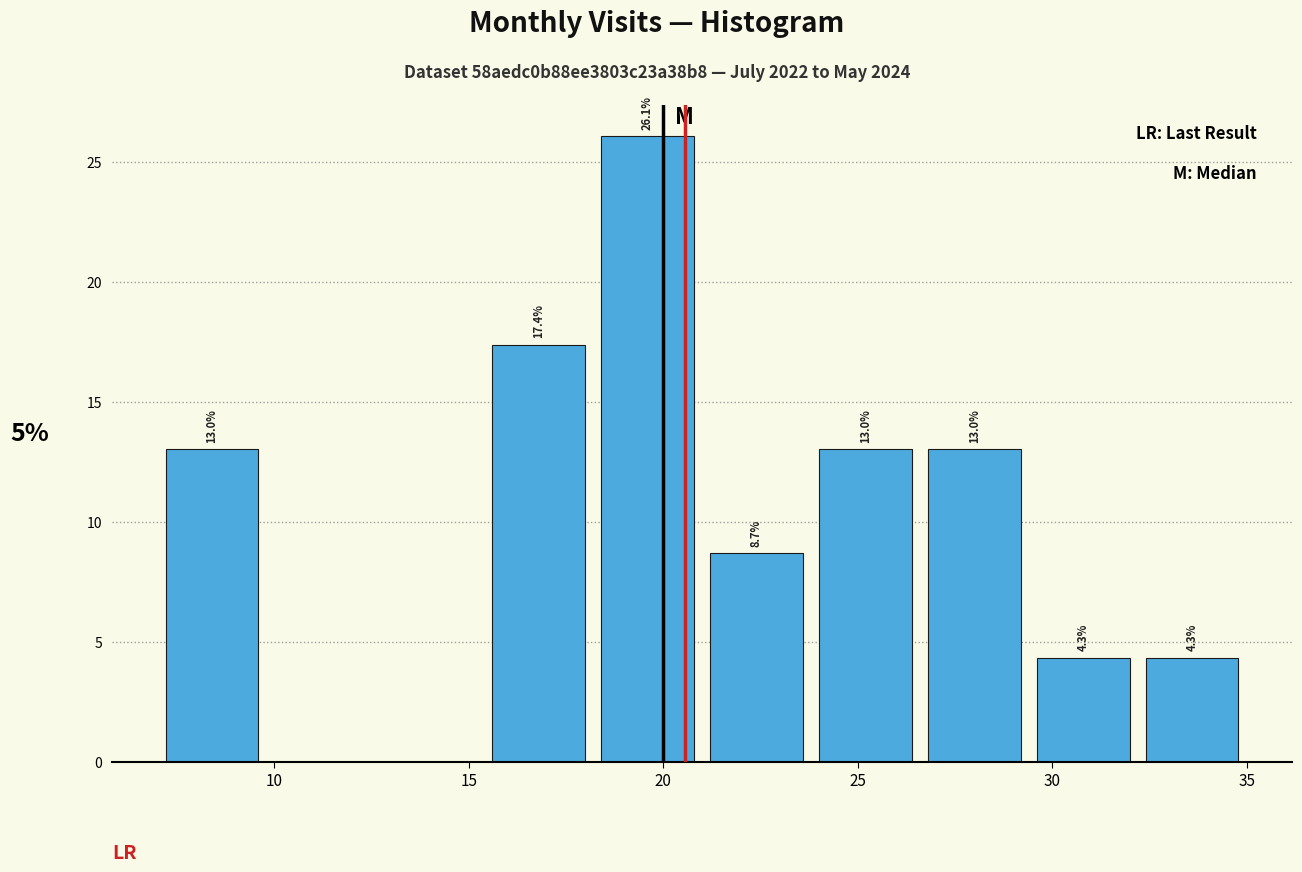

Which range on the x-axis has the tallest bar?

18.2 to 21.0